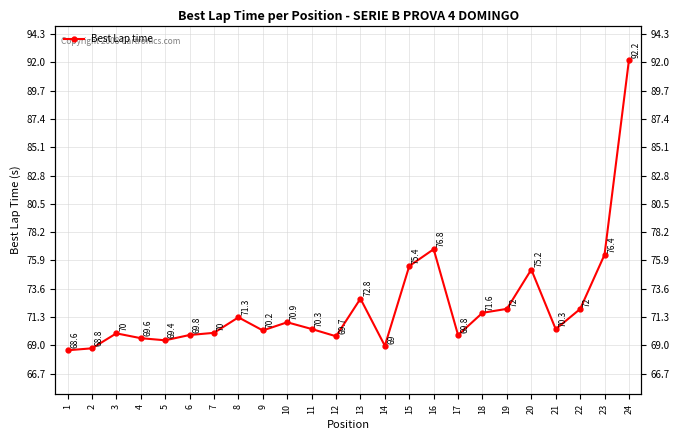

Reading left to right, list all the values displayed in this chart.

1=68.6	2=68.8	3=70.0	4=69.6	5=69.4	6=69.8	7=70.0	8=71.3	9=70.2	10=70.9	11=70.3	12=69.7	13=72.8	14=69.0	15=75.4	16=76.8	17=69.8	18=71.6	19=72.0	20=75.2	21=70.3	22=72.0	23=76.4	24=92.2